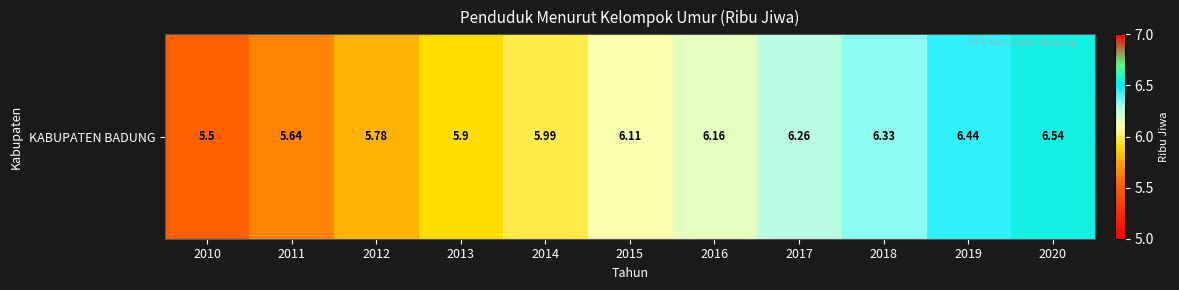

What is the average value?

6.1